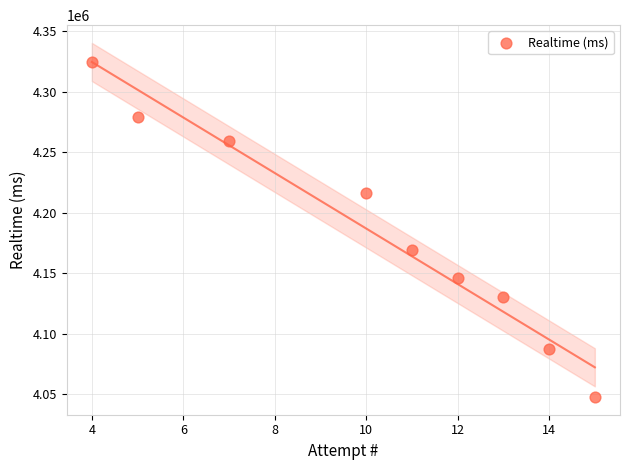

What is the range of X values (max minus min)?

11